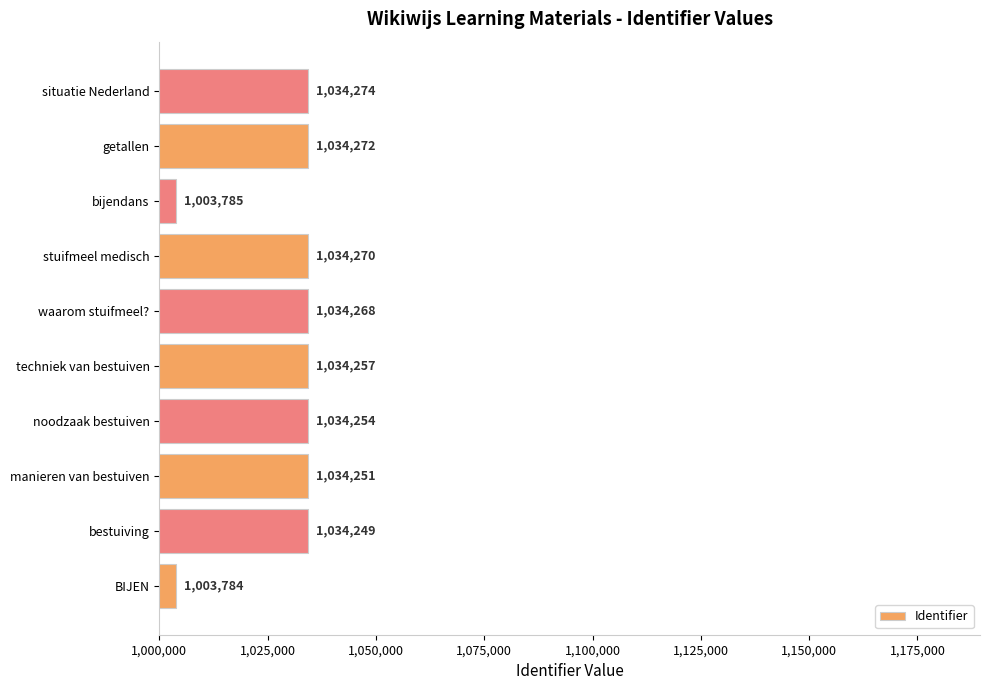

What is the average value?

1028166